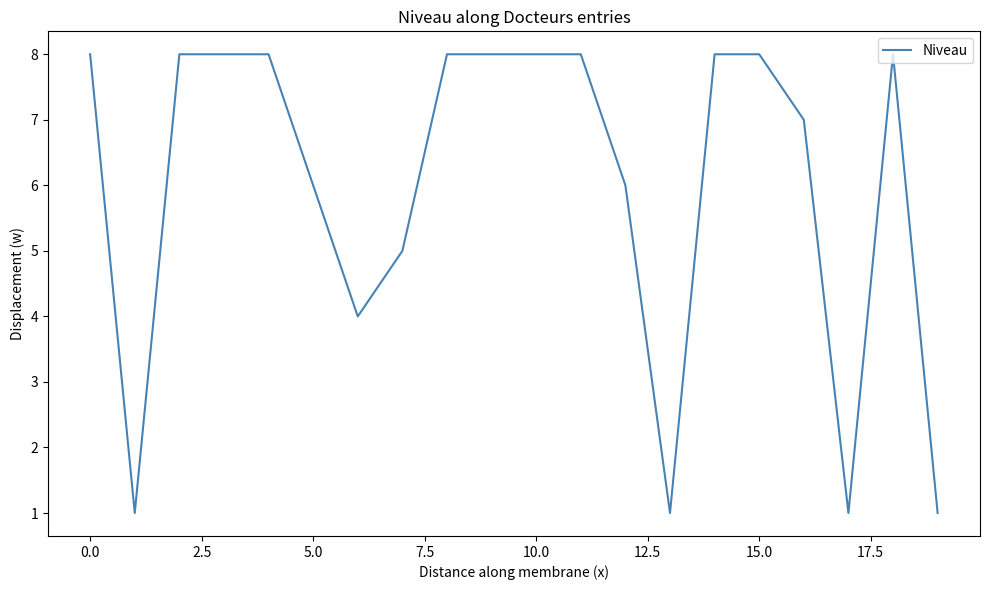

What is the difference between the maximum and minimum values?

7